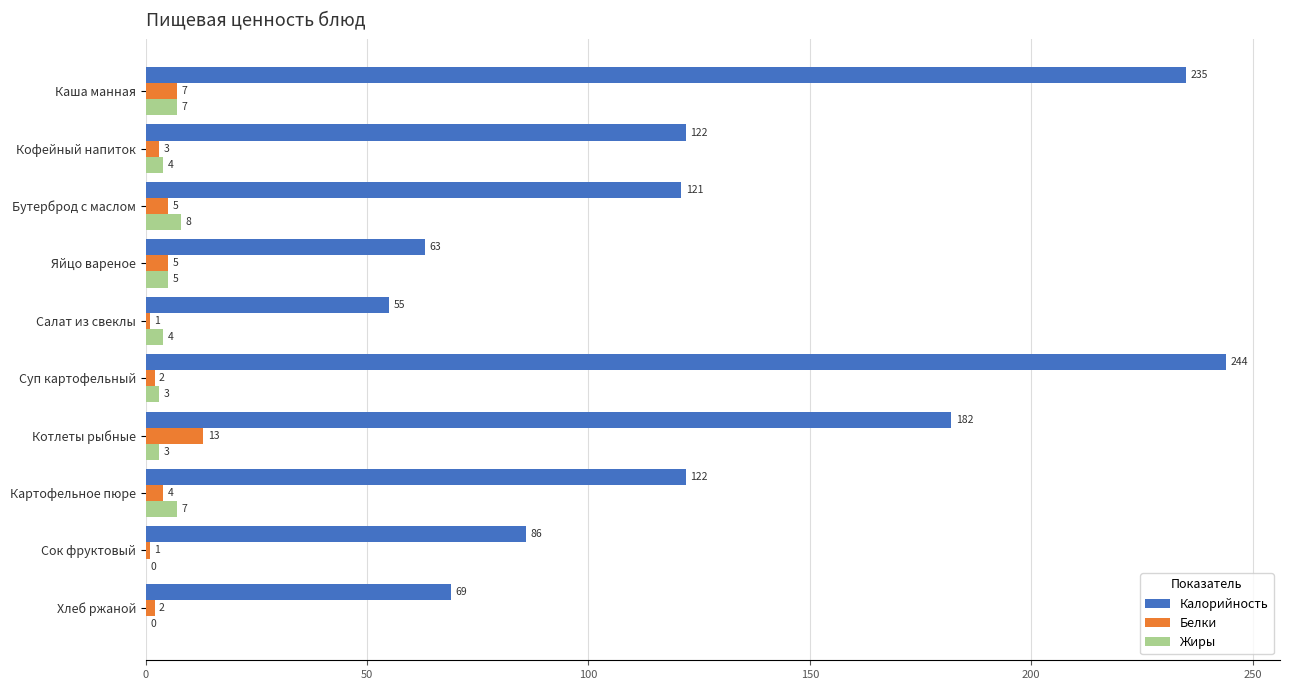

What is the sum of the Калорийность values at Картофельное пюре and Бутерброд с маслом?

243